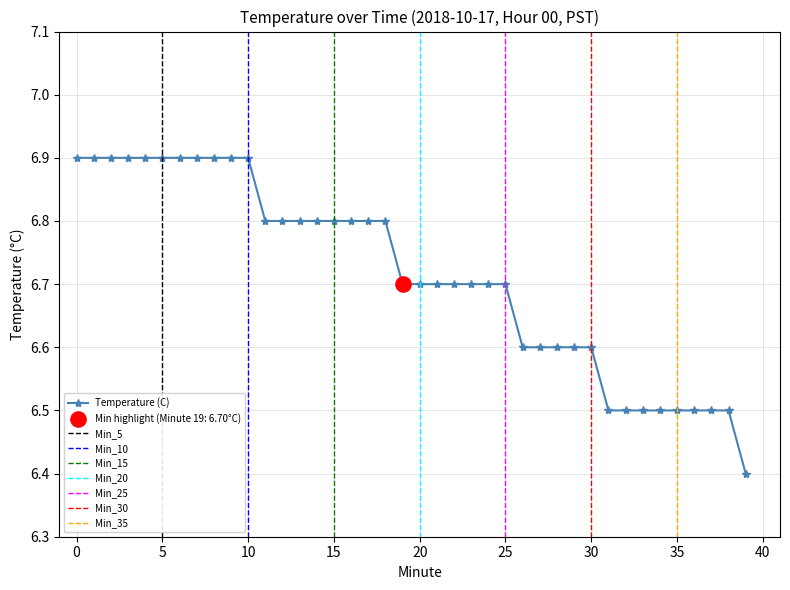

What is the change in value from 7 to 28?

-0.3